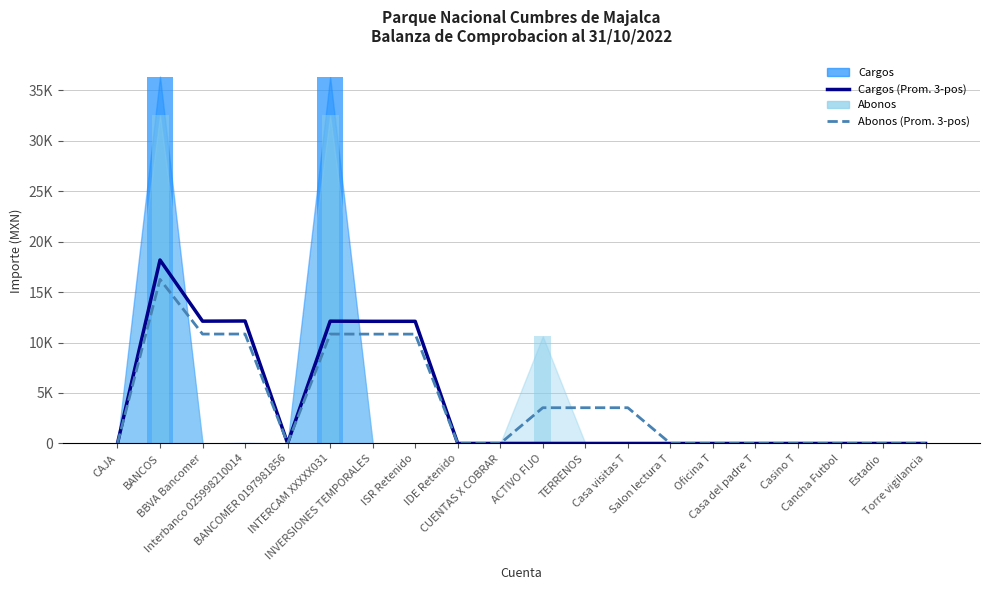

Which label corresponds to the smallest value in the chart?

CAJA